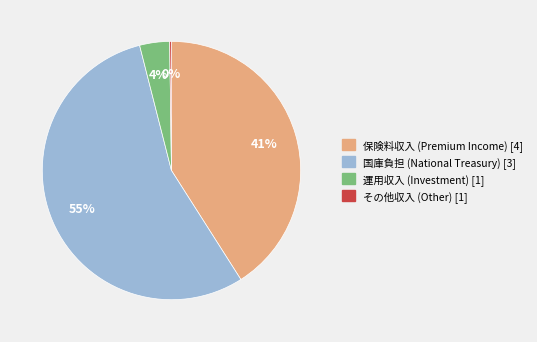

Is it true that 運用収入 is 4% of the pie?

True